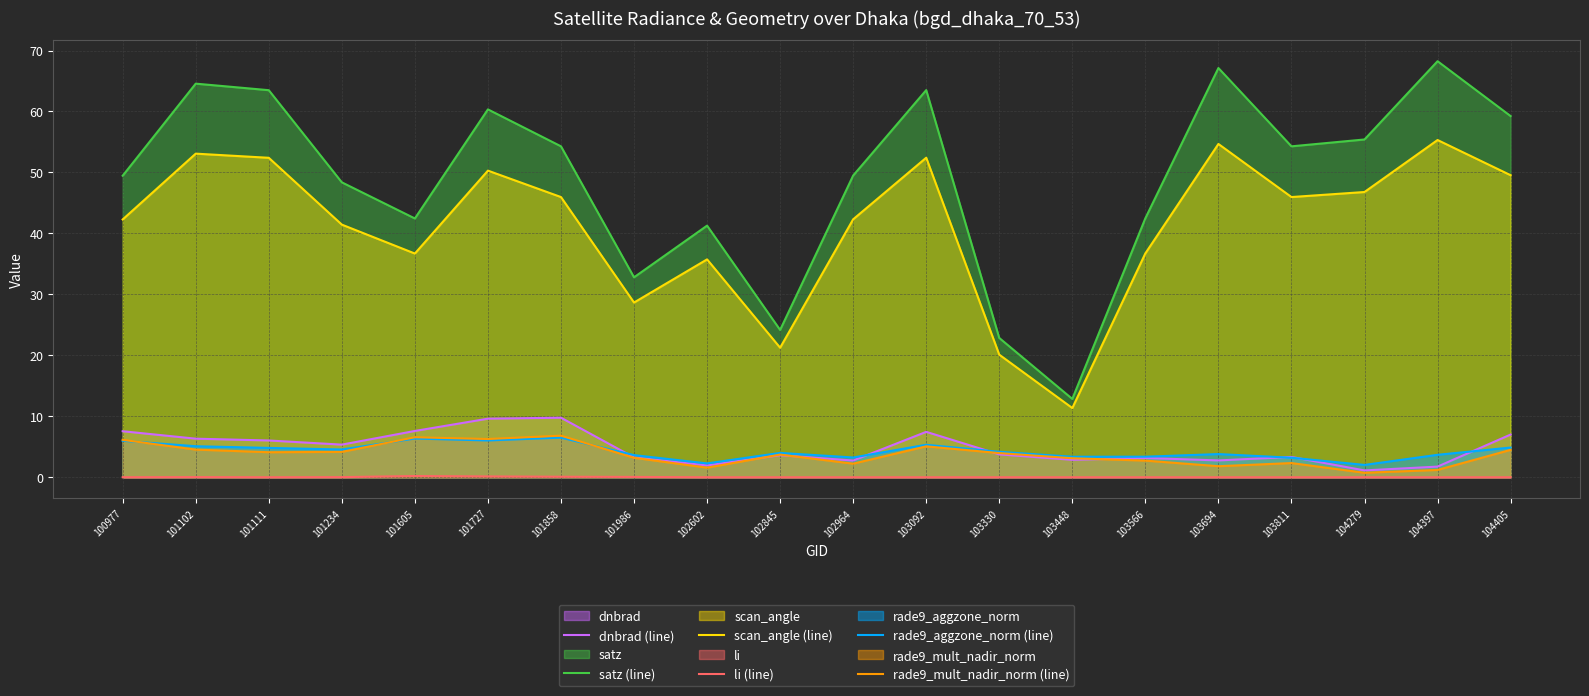

What are all the series names shown in the legend?

dnbrad (line), satz (line), scan_angle (line), li (line), rade9_aggzone_norm (line), rade9_mult_nadir_norm (line)